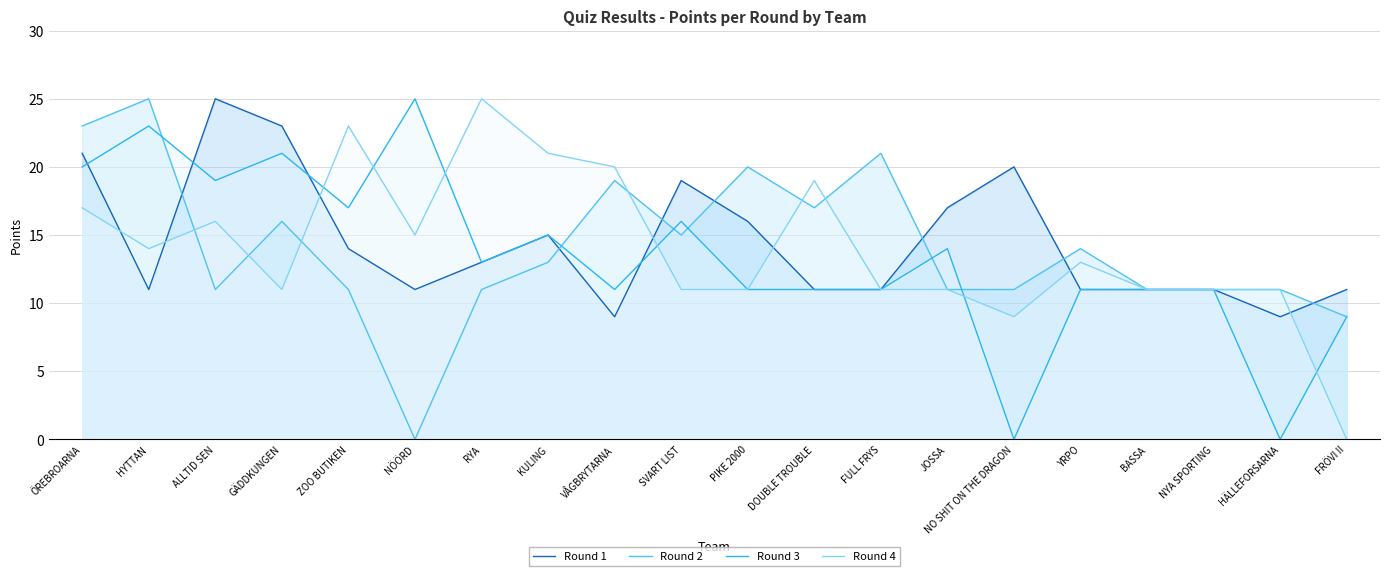

Reading left to right, list all the values displayed in this chart.

Round 1: ÖREBROARNA=21	HYTTAN=11	ALLTID SEN=25	GÄDDKUNGEN=23	ZOO BUTIKEN=14	NÖÖRD=11	RYA=13	KULING=15	VÅGBRYTARNA=9	SVART LIST=19	PIKE 2000=16	DOUBLE TROUBLE=11	FULL FRYS=11	JOSSA=17	NO SHIT ON THE DRAGON=20	YRPO=11	BASSA=11	NYA SPORTING=11	HÄLLEFORSARNA=9	FRÖVI II=11
Round 2: ÖREBROARNA=23	HYTTAN=25	ALLTID SEN=11	GÄDDKUNGEN=16	ZOO BUTIKEN=11	NÖÖRD=0	RYA=11	KULING=13	VÅGBRYTARNA=19	SVART LIST=15	PIKE 2000=20	DOUBLE TROUBLE=17	FULL FRYS=21	JOSSA=11	NO SHIT ON THE DRAGON=11	YRPO=14	BASSA=11	NYA SPORTING=11	HÄLLEFORSARNA=11	FRÖVI II=9
Round 3: ÖREBROARNA=20	HYTTAN=23	ALLTID SEN=19	GÄDDKUNGEN=21	ZOO BUTIKEN=17	NÖÖRD=25	RYA=13	KULING=15	VÅGBRYTARNA=11	SVART LIST=16	PIKE 2000=11	DOUBLE TROUBLE=11	FULL FRYS=11	JOSSA=14	NO SHIT ON THE DRAGON=0	YRPO=11	BASSA=11	NYA SPORTING=11	HÄLLEFORSARNA=0	FRÖVI II=9
Round 4: ÖREBROARNA=17	HYTTAN=14	ALLTID SEN=16	GÄDDKUNGEN=11	ZOO BUTIKEN=23	NÖÖRD=15	RYA=25	KULING=21	VÅGBRYTARNA=20	SVART LIST=11	PIKE 2000=11	DOUBLE TROUBLE=19	FULL FRYS=11	JOSSA=11	NO SHIT ON THE DRAGON=9	YRPO=13	BASSA=11	NYA SPORTING=11	HÄLLEFORSARNA=11	FRÖVI II=0